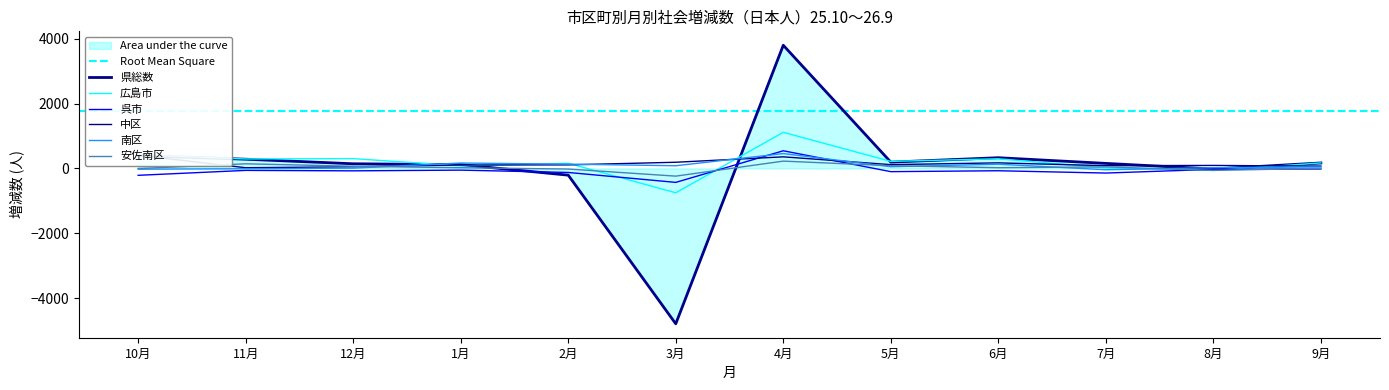

Which category has the lowest value across all series?

3月